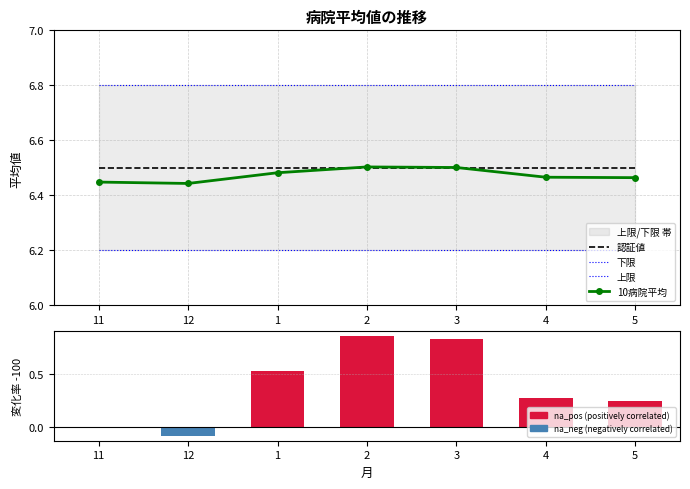

Reading left to right, what are all the values shown in this chart?

認証値: 6.5	6.5	6.5	6.5	6.5	6.5	6.5
下限: 6.2	6.2	6.2	6.2	6.2	6.2	6.2
上限: 6.8	6.8	6.8	6.8	6.8	6.8	6.8
10病院平均: 6.4	6.4	6.5	6.5	6.5	6.5	6.5
変化率 (対2018.11月): 0.0	-0.1	0.5	0.9	0.8	0.3	0.2